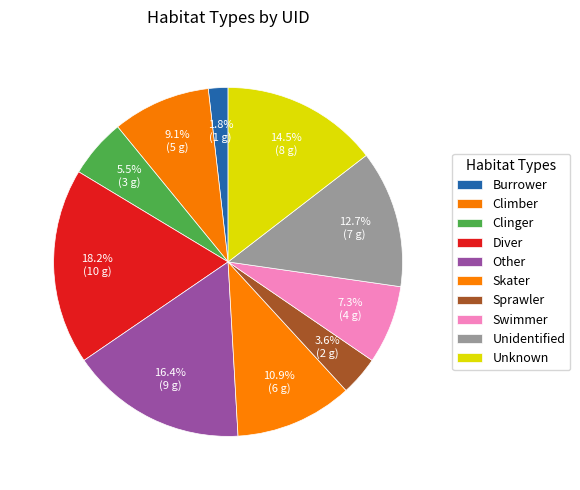

What percentage is NOT represented by Sprawler?

96.4%